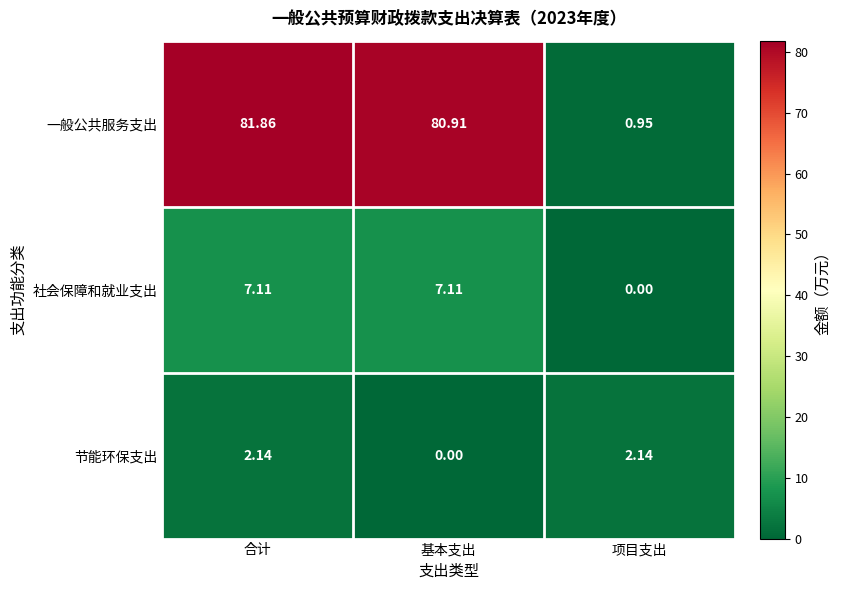

Where does the 一般公共服务支出 series first go above 80?

合计